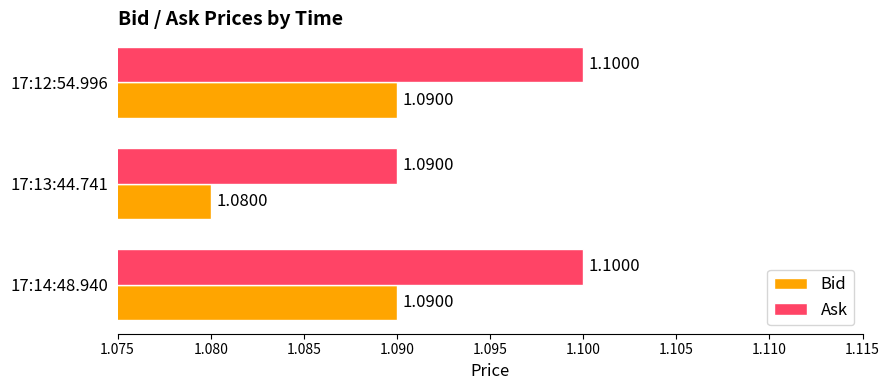

What is the average value of the Ask series?

1.1